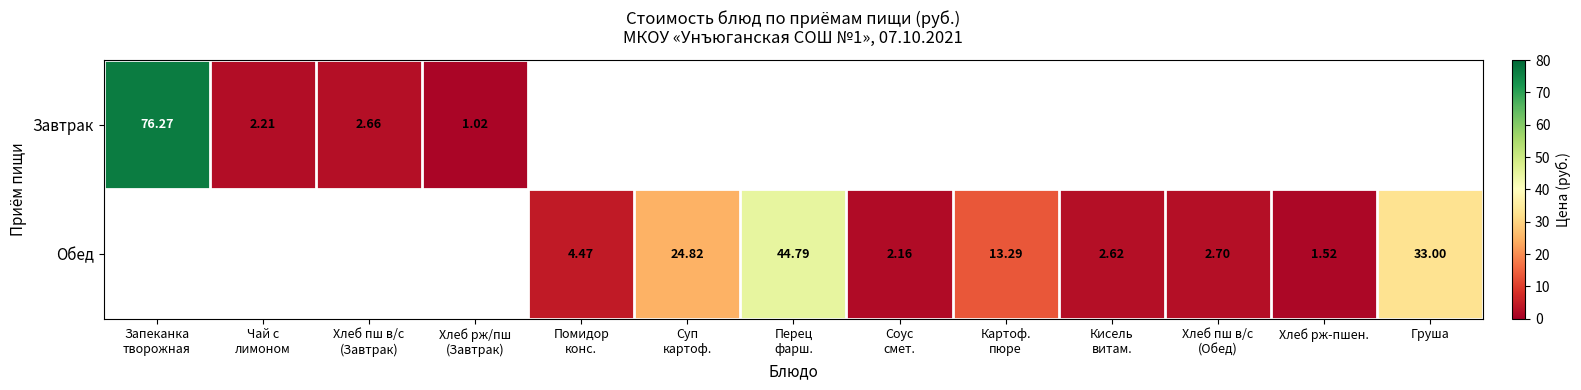

How many categories are shown in the chart?

13